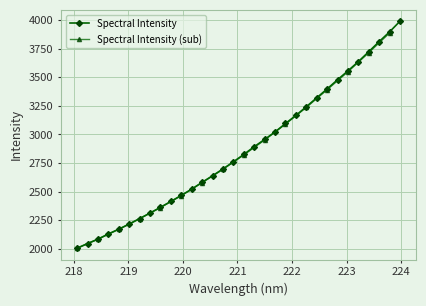

True or false: there are more than 1 points higher than both neighbors.

False